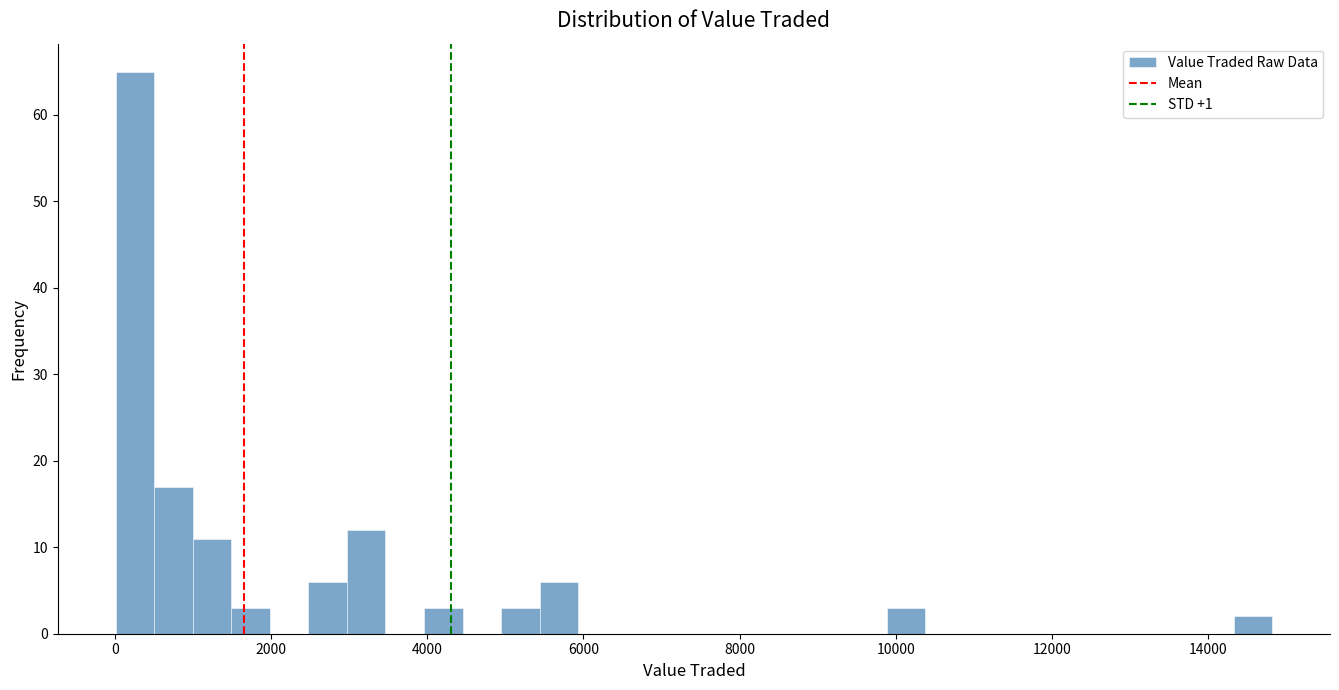

Read against the x-axis, roughly where is the centre of the tallest bar?

200